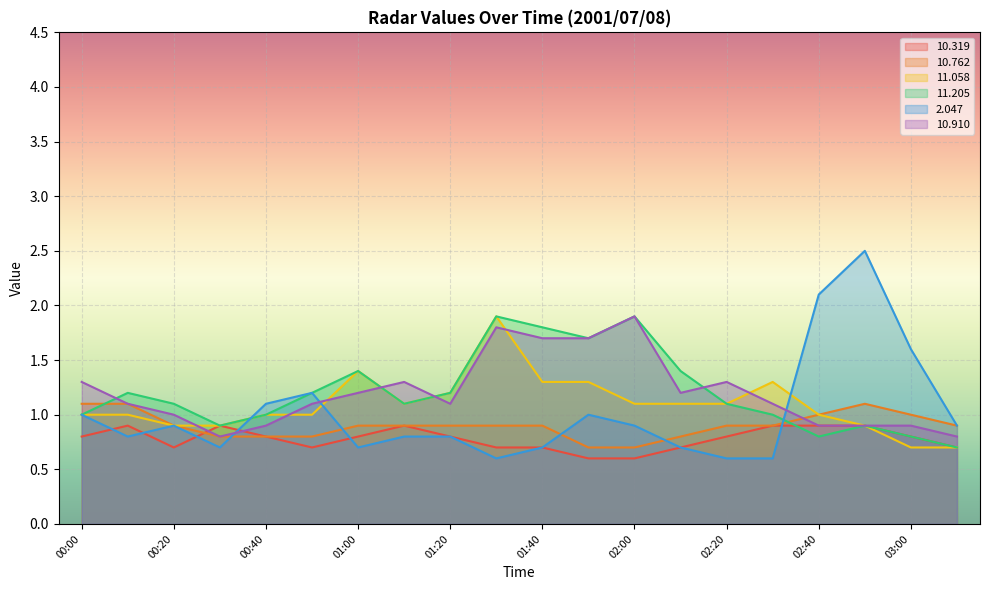

Is it true that  10.762 equals 0.9 at 01:40?

True